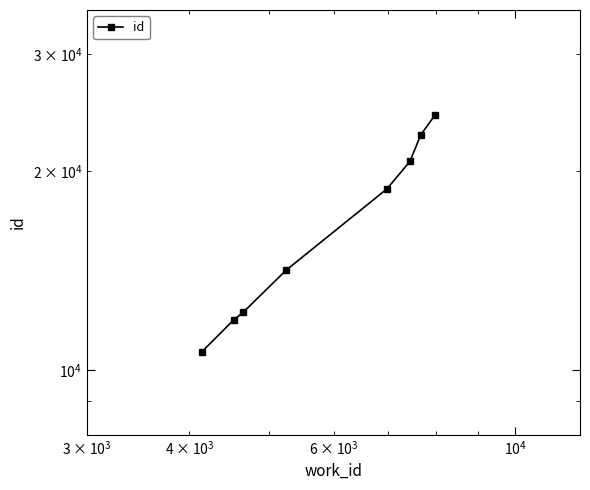

What is the difference between the maximum and minimum values?

13636